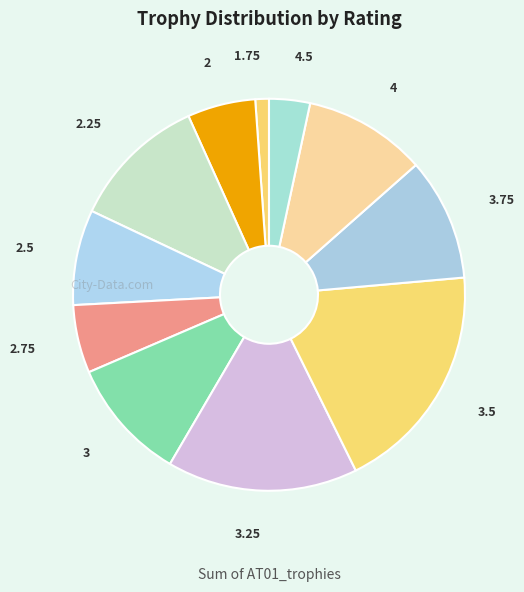

Does any single category account for the majority?

No